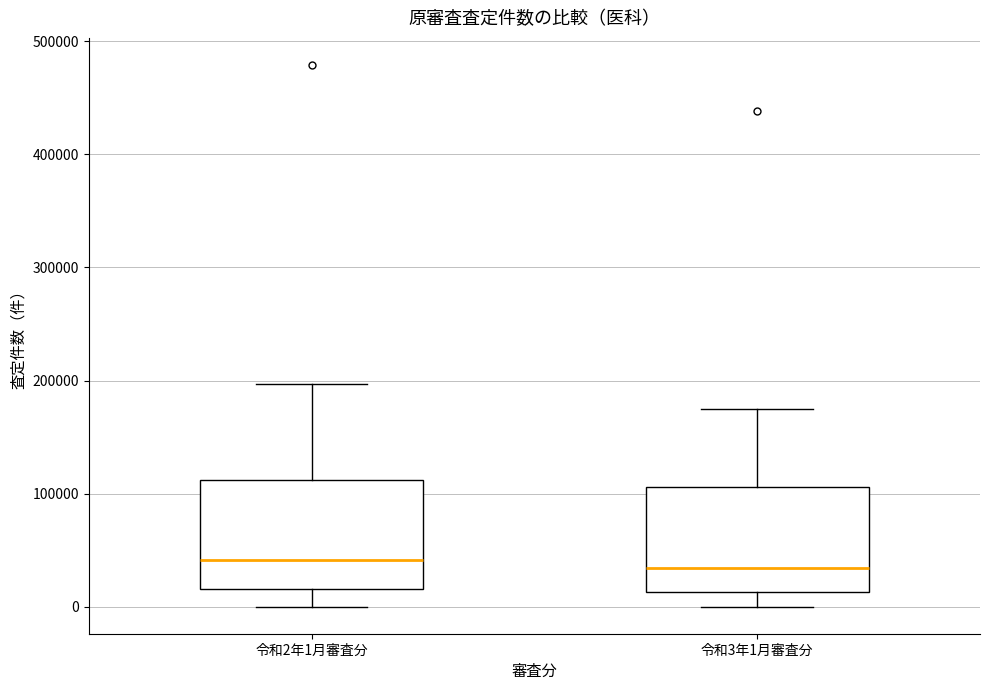

Where does the upper whisker of the box for 令和2年1月審査分 end on the y-axis? The values are not printed on the chart, so give them approximately, as read against the axis.

200000